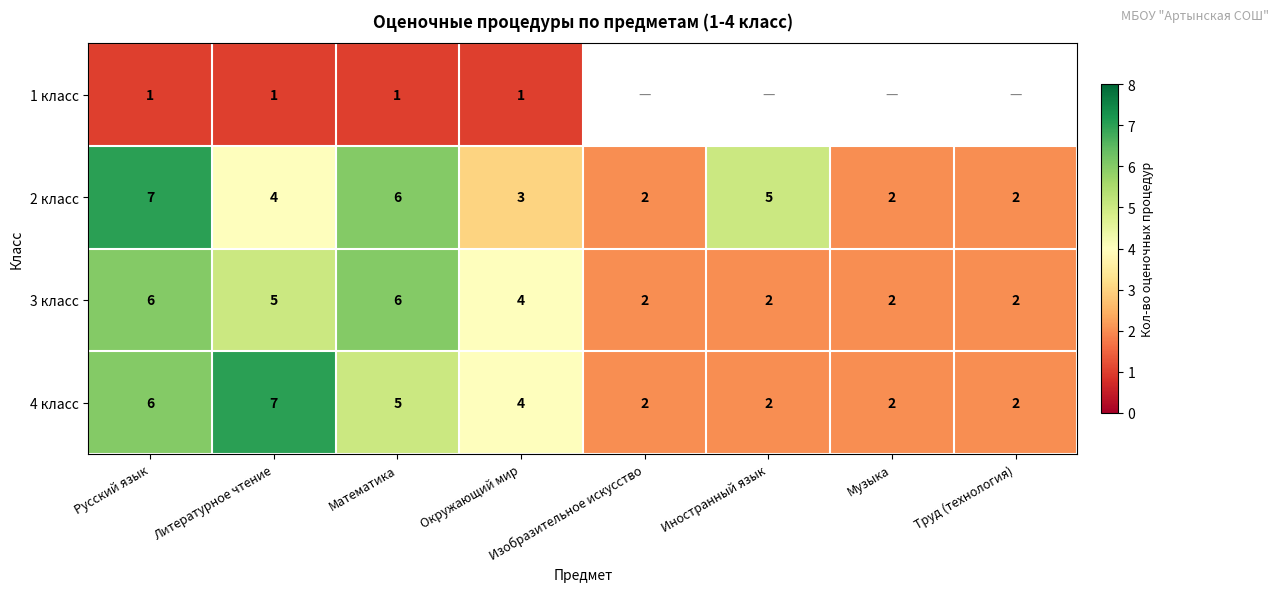

At Литературное чтение, list the series in order from smallest to largest.

1 класс, 2 класс, 3 класс, 4 класс